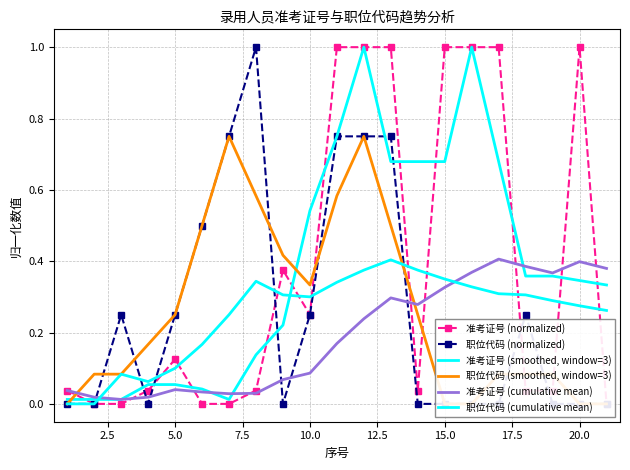

Rank the series by their maximum value, from highest to lowest.

准考证号 (normalized), 职位代码 (normalized), 准考证号 (smoothed, window=3), 职位代码 (smoothed, window=3), 准考证号 (cumulative mean), 职位代码 (cumulative mean)